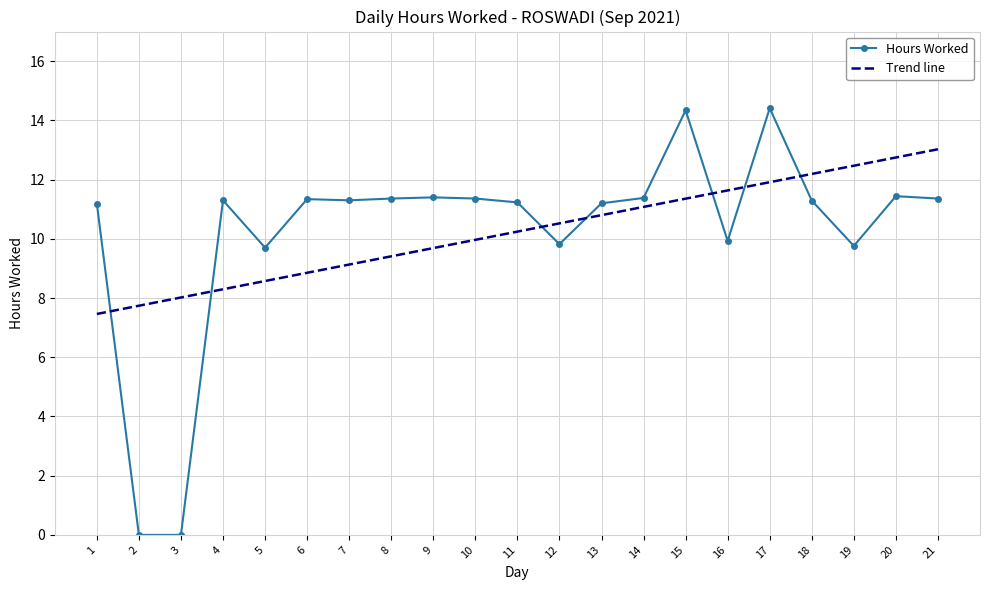

At which label does the data first exceed 11?

1